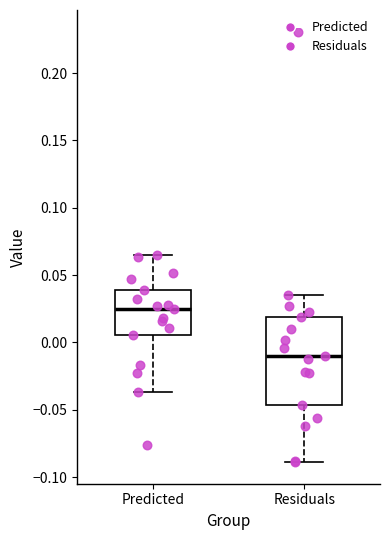

Reading left to right, transcribe this box plot: for each box, give where its median line is, the range the box spans, and where its two whiskers end, as read against the y-axis. The values are not printed on the chart, so give them approximately, as read against the axis.

Predicted: median 0.025, box 0.005 to 0.040, whiskers -0.035 to 0.065
Residuals: median -0.010, box -0.045 to 0.020, whiskers -0.090 to 0.035